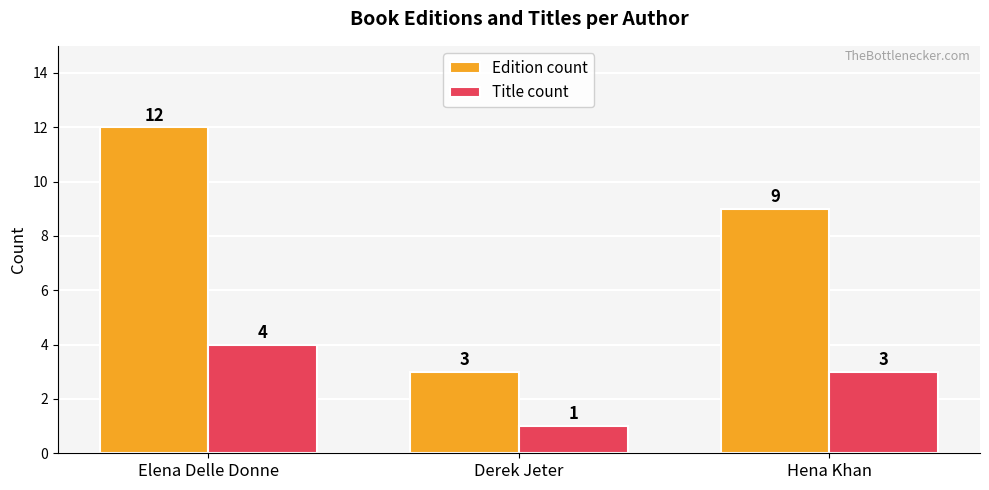

The value of Edition count at Hena Khan is 13. True or false?

False